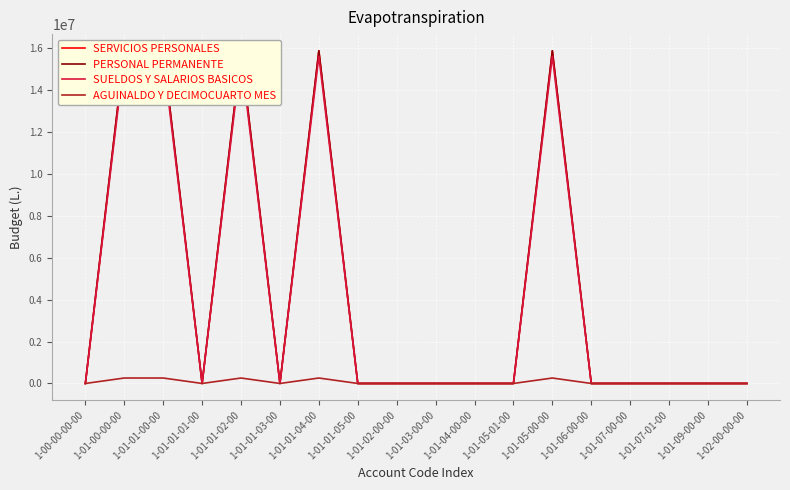

How many lines are shown in the chart?

4